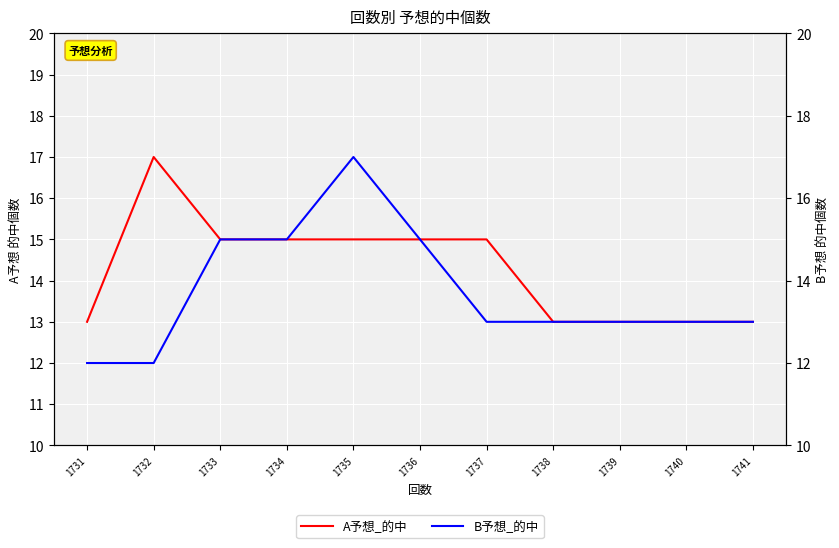

What is the highest value of the A予想_的中 series?

17